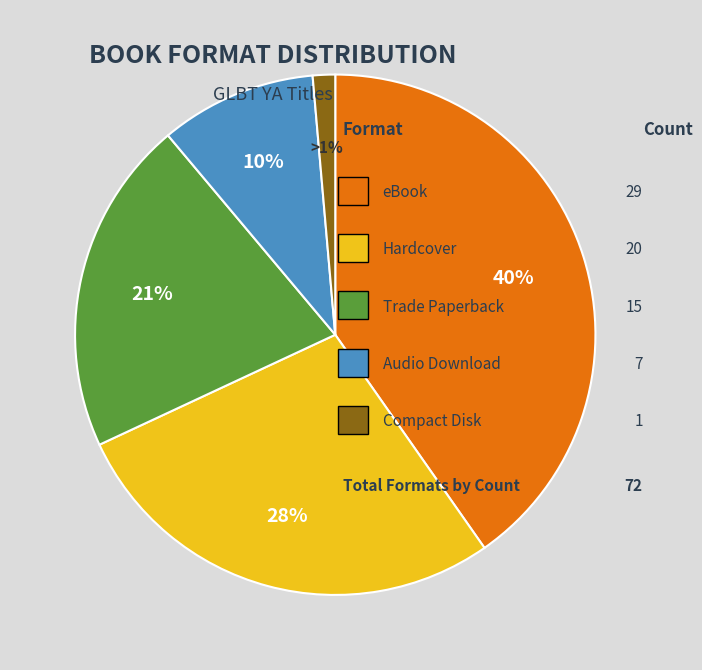

Is there a majority slice in this chart?

No